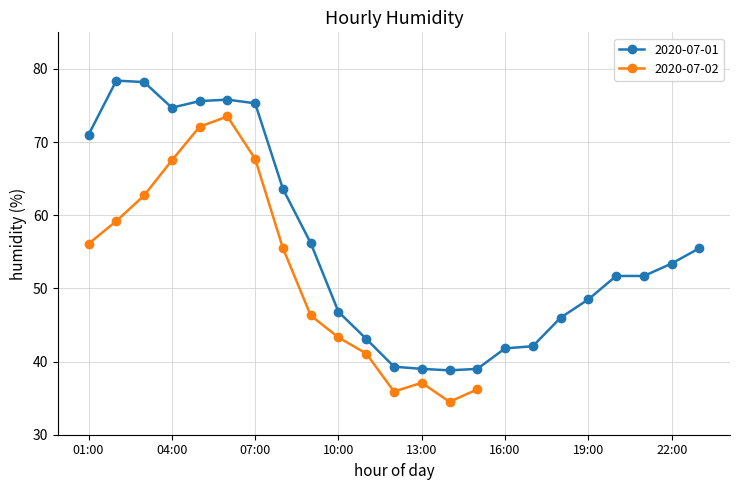

Is it true that 2020-07-01 equals 53.4 at 22:00?

True